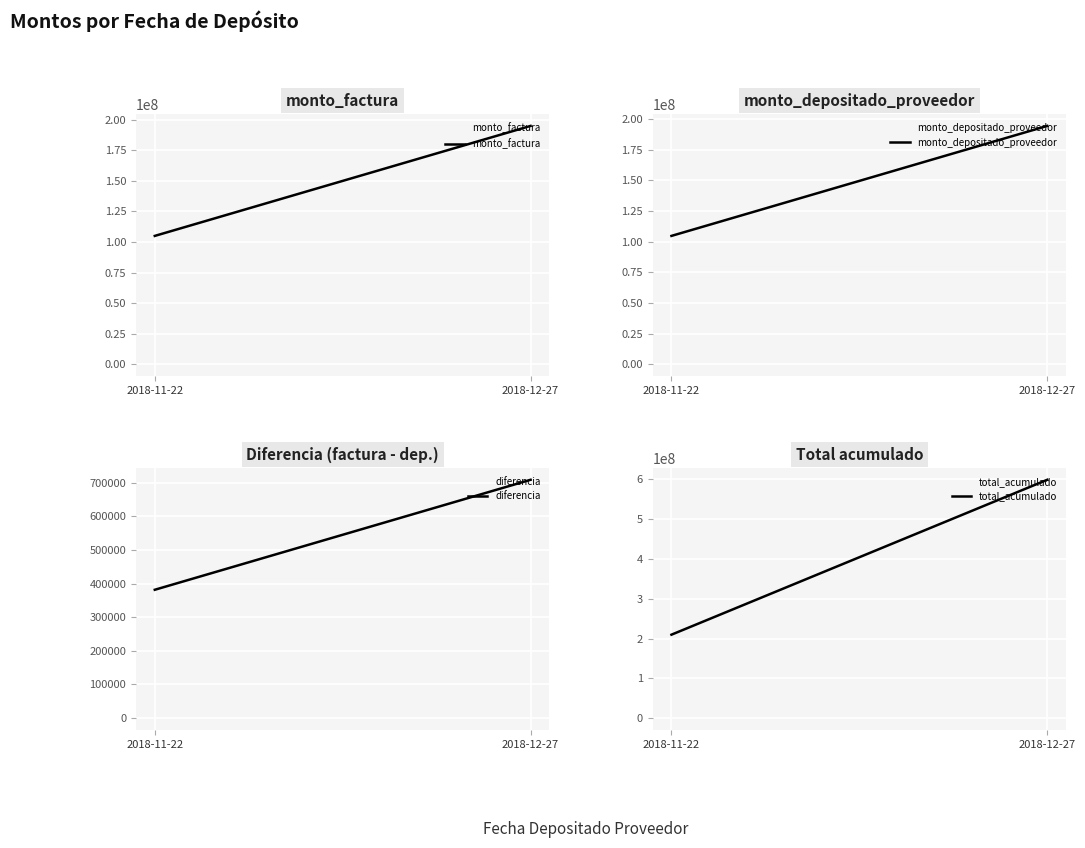

Is the value of monto_factura at 2018-12-27 greater than the value of diferencia at 2018-11-22?

Yes